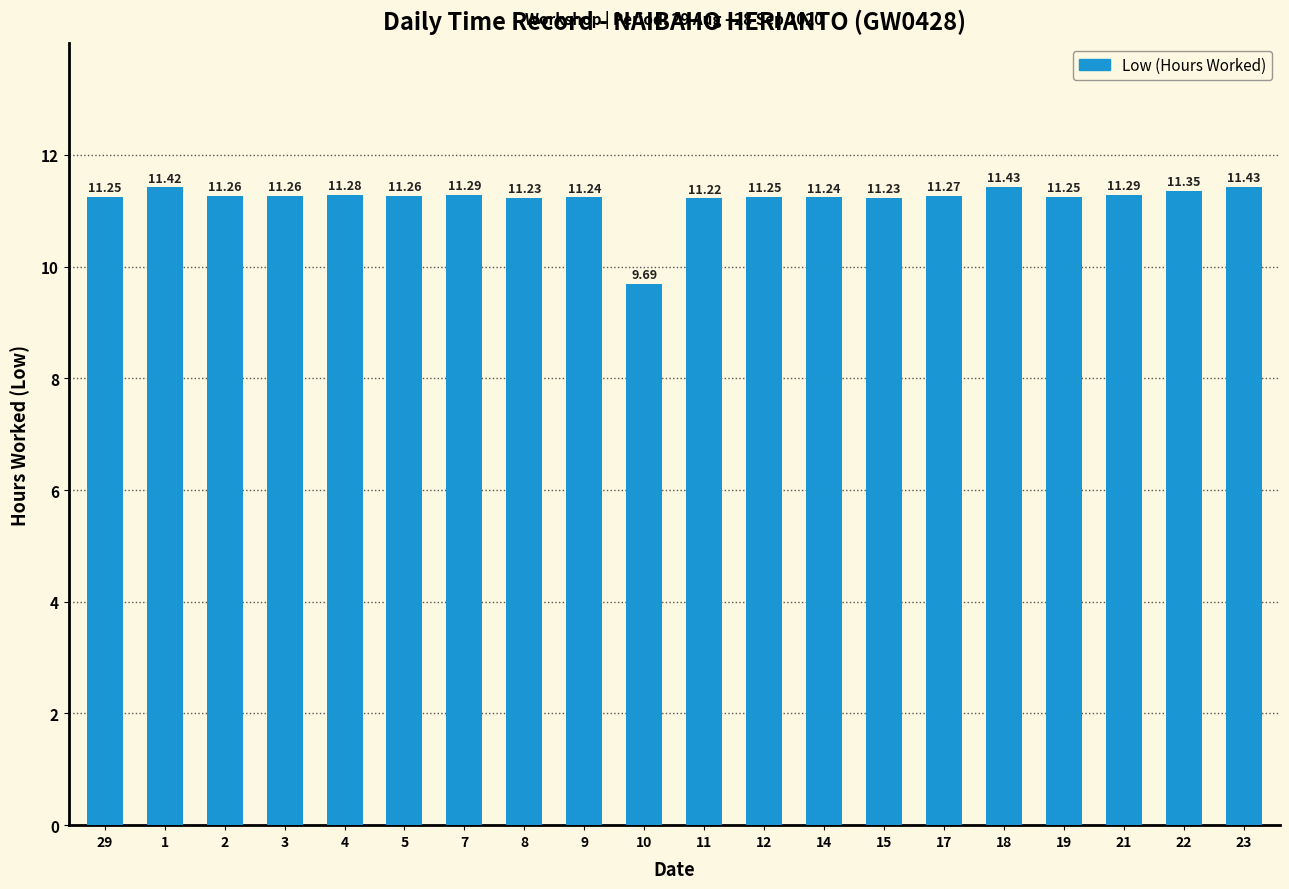

Where is the data nearest to the value 10?

10